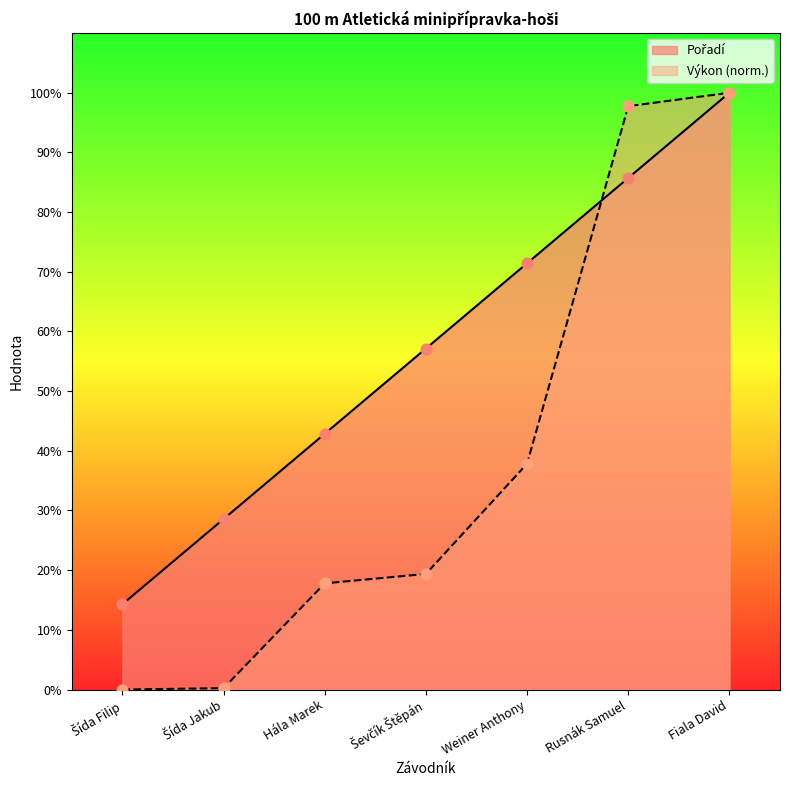

Is the value of Pořadí at Fiala David greater than the value of Výkon at Rusnák Samuel?

Yes